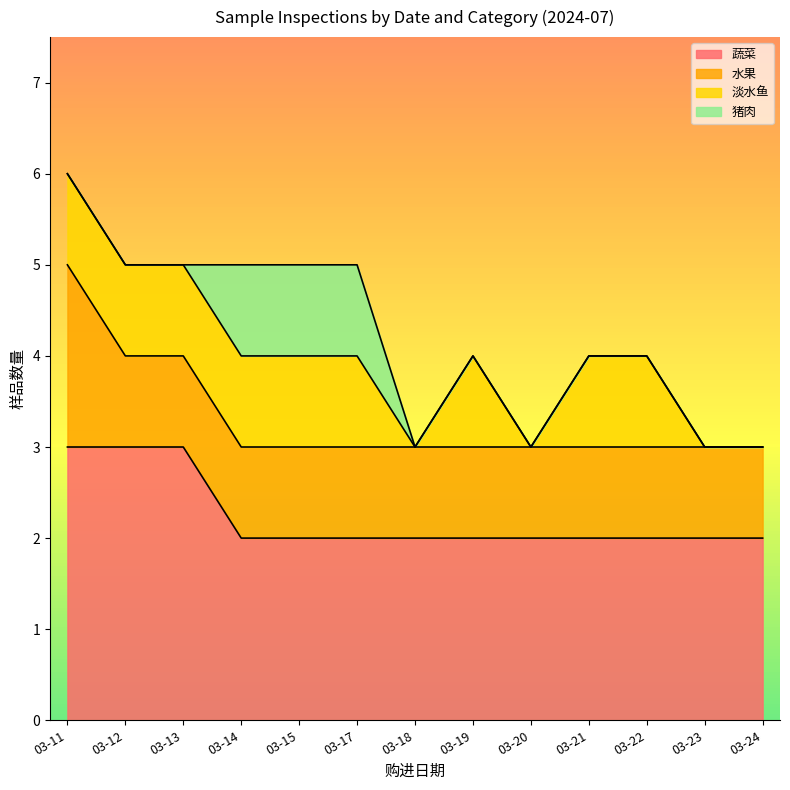

True or false: 猪肉 has a value of 0 at 03-13.

True